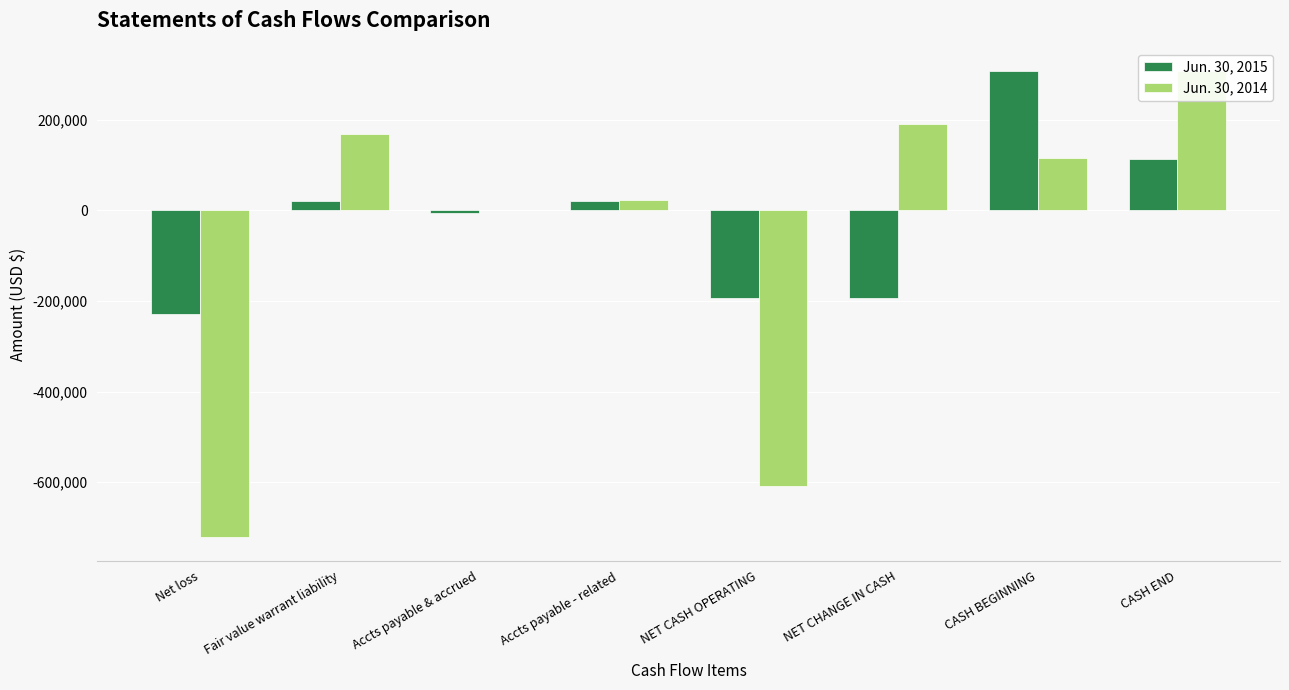

What is the label of the 3rd bar from the right?

NET CHANGE IN CASH